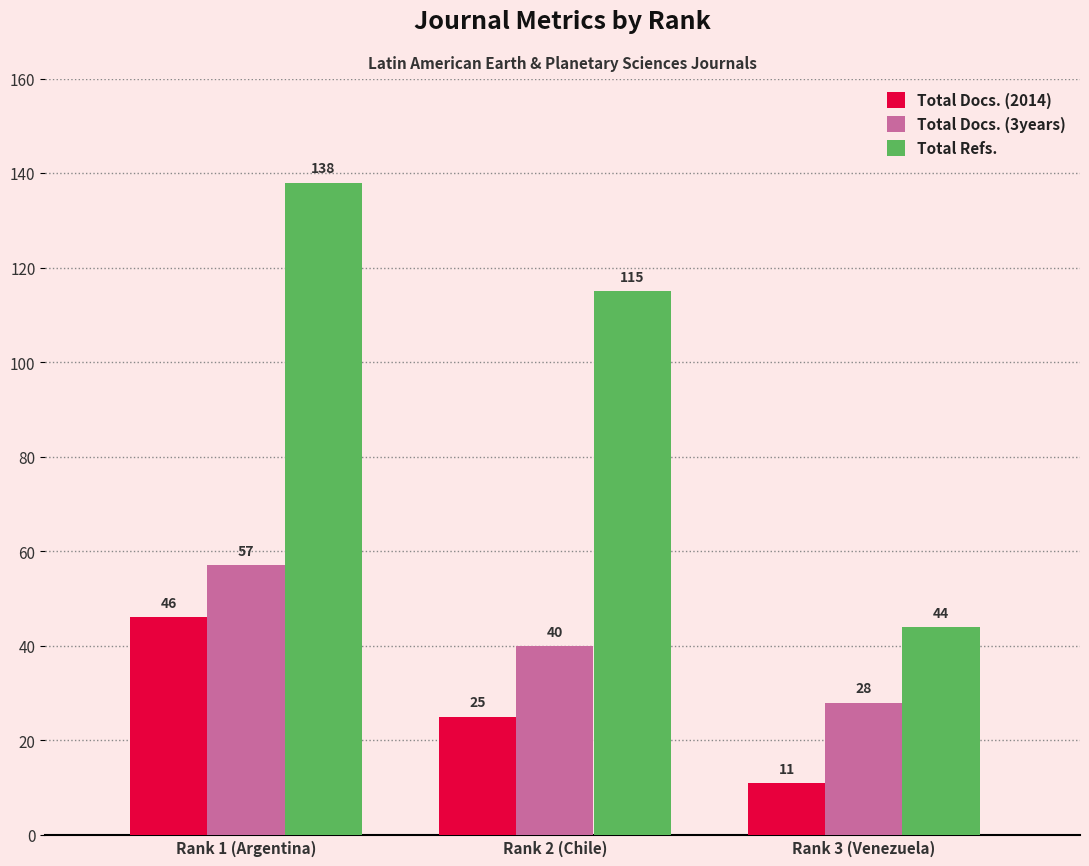

At how many categories does at least one series exceed 93?

2